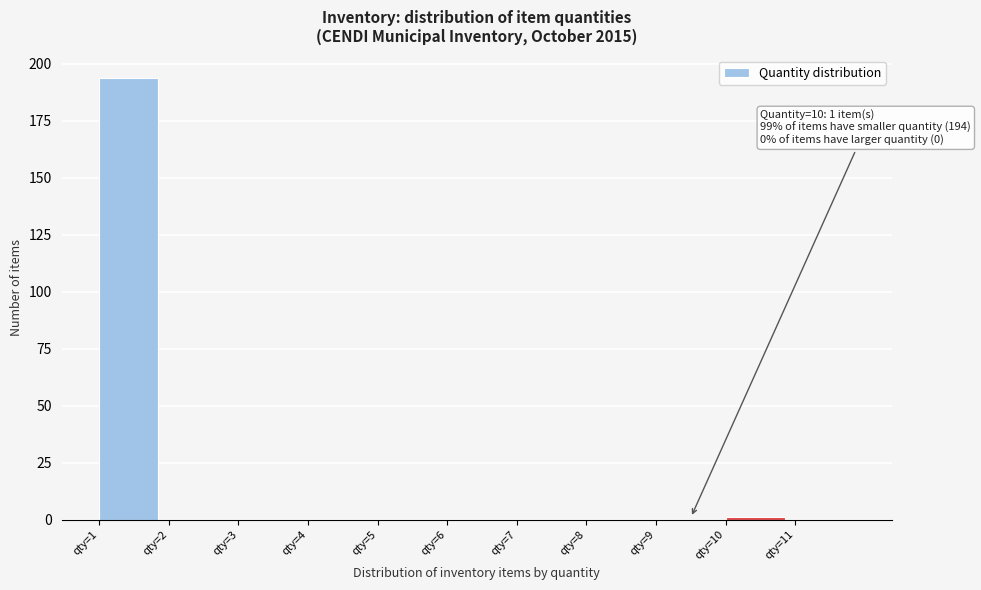

Which range on the x-axis has the tallest bar?

1 to 2